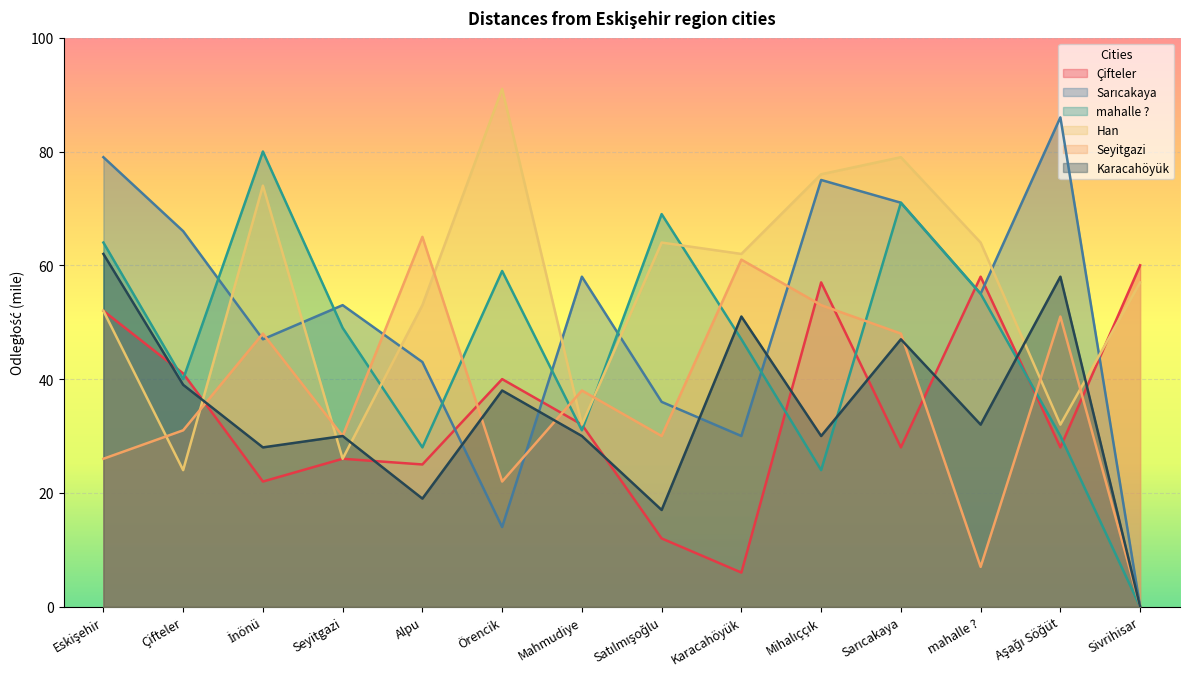

Between Aşağı Söğüt and Sivrihisar, which series saw the biggest shift?

Sarıcakaya